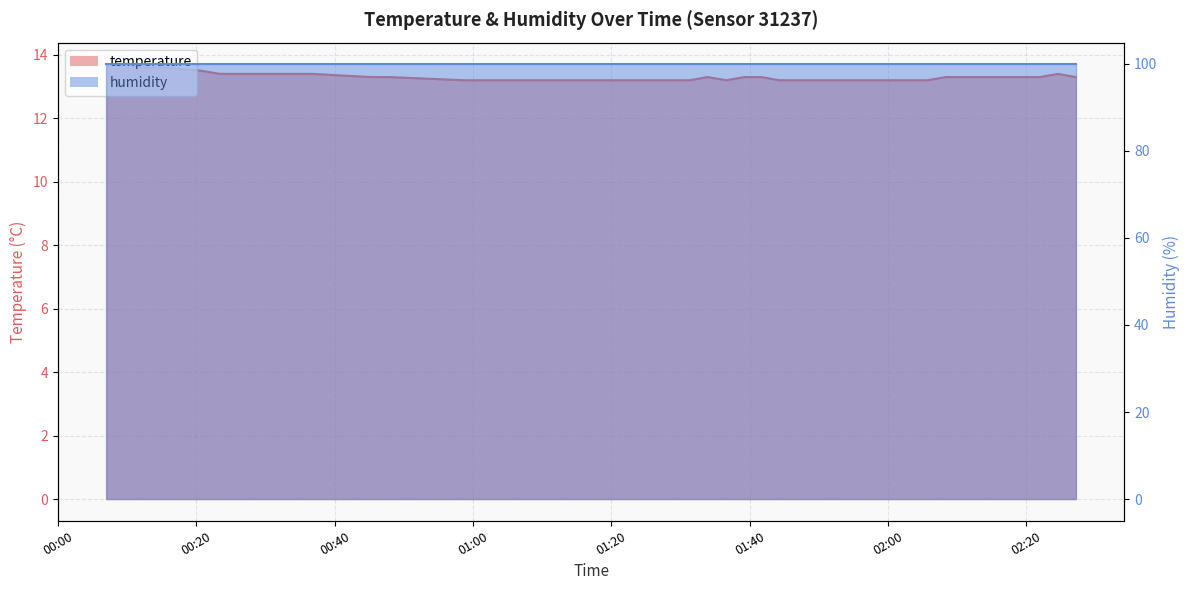

Between 2022-09-09T02:19:23 and 2022-09-09T00:09:50, which is larger?

2022-09-09T00:09:50